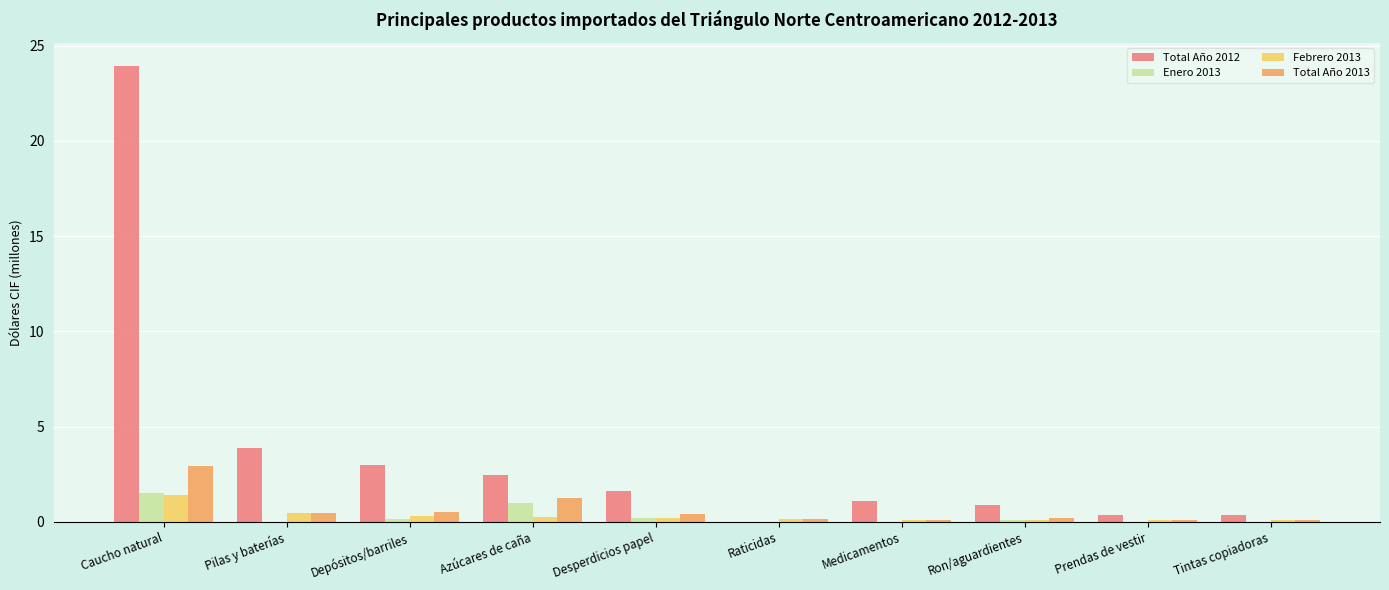

What are all the series names shown in the legend?

Total Año 2012, Enero 2013, Febrero 2013, Total Año 2013